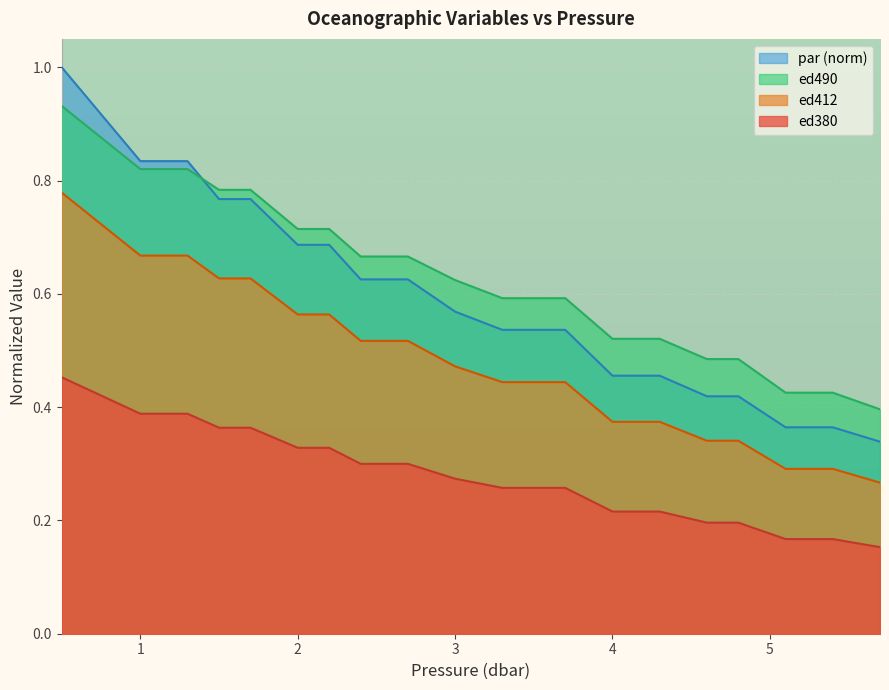

List the series in order of their peak value, lowest first.

ed380, ed412, ed490, par (norm)